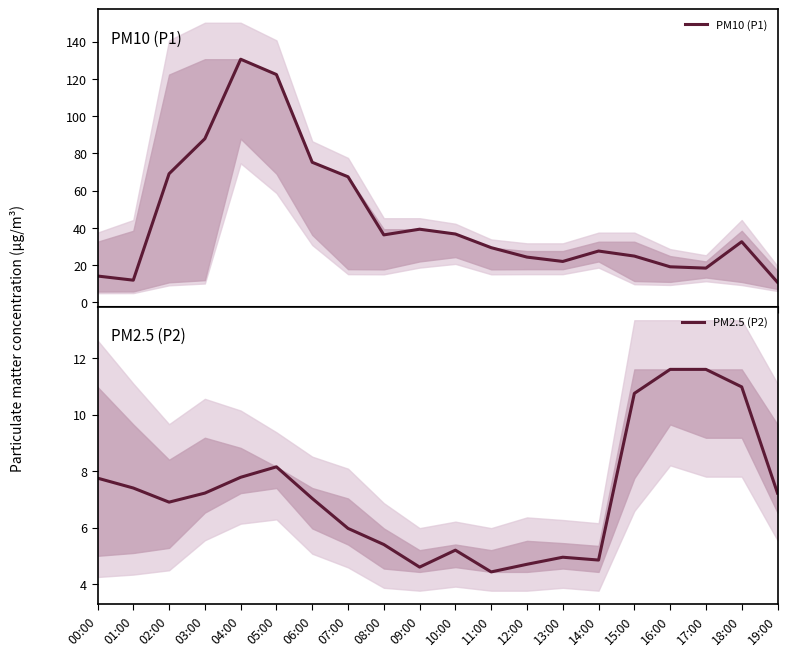

True or false: PM2.5 (P2) and PM10 (P1) intersect in this chart.

False